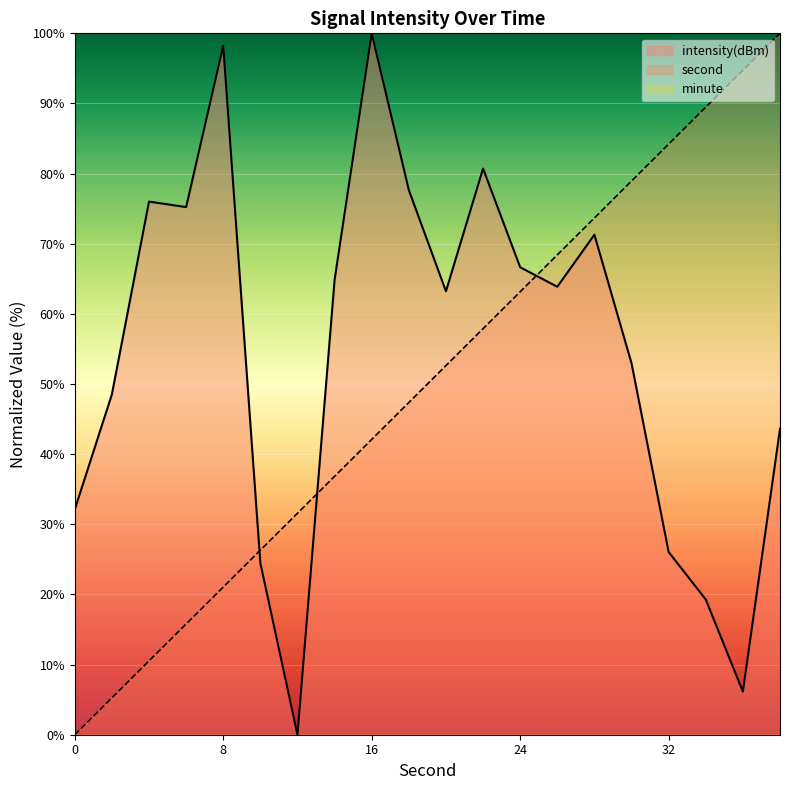

Is it true that second equals 94.7 at 36?

True